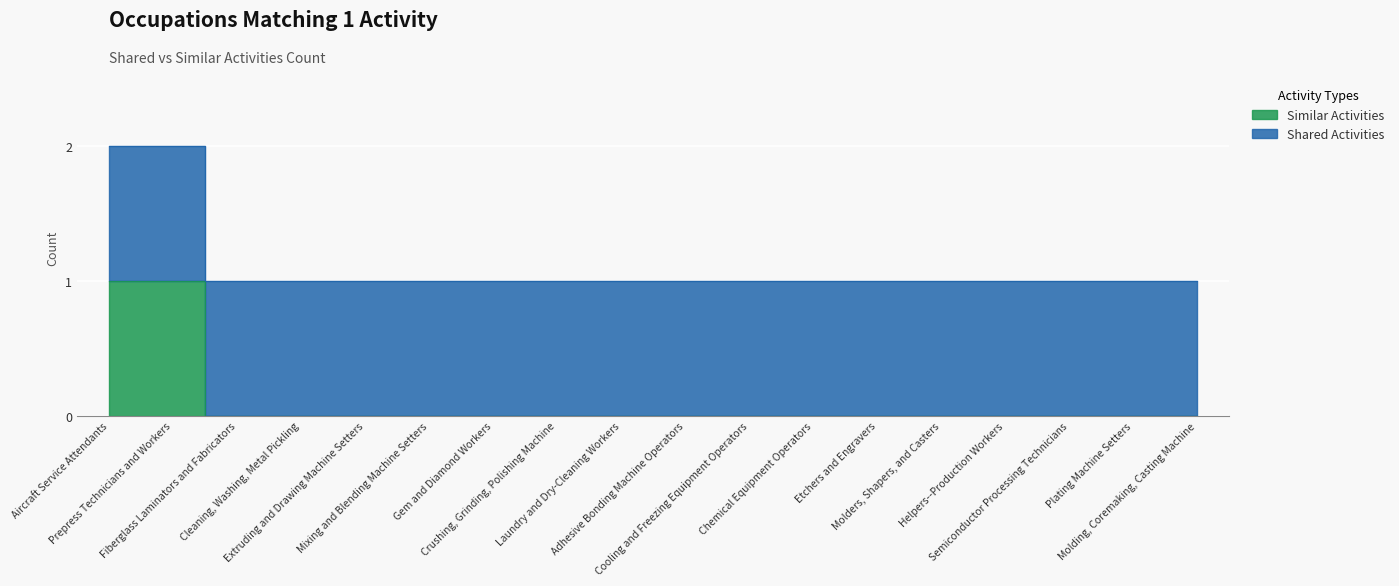

How many categories are shown in the chart?

18